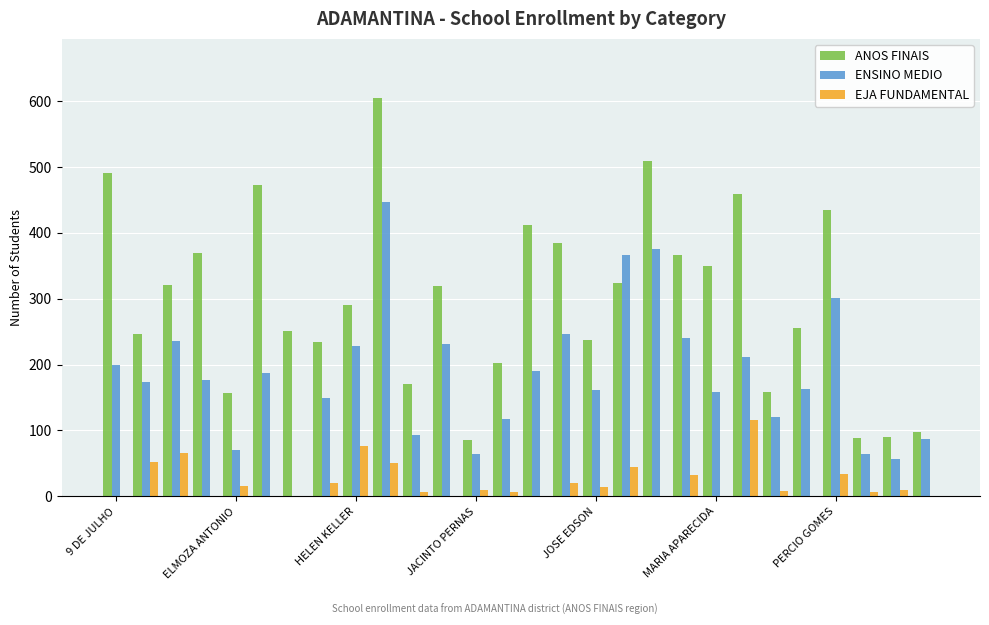

What is the maximum value for EJA FUNDAMENTAL?

116